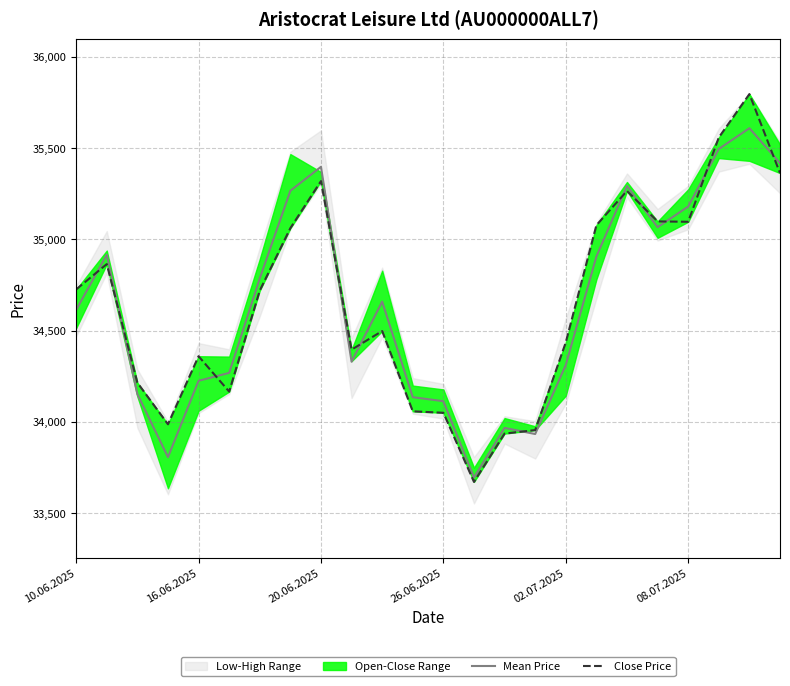

In Mean Price, how many points are lower than both neighbors (excluding endpoints)?

5